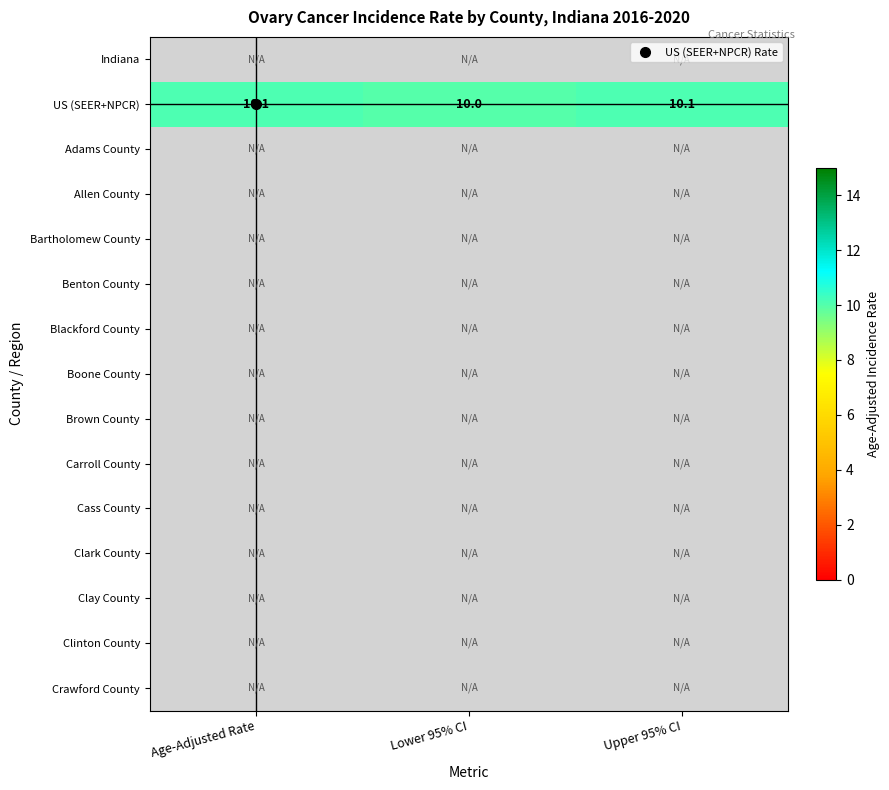

How many data points does each series have?

3